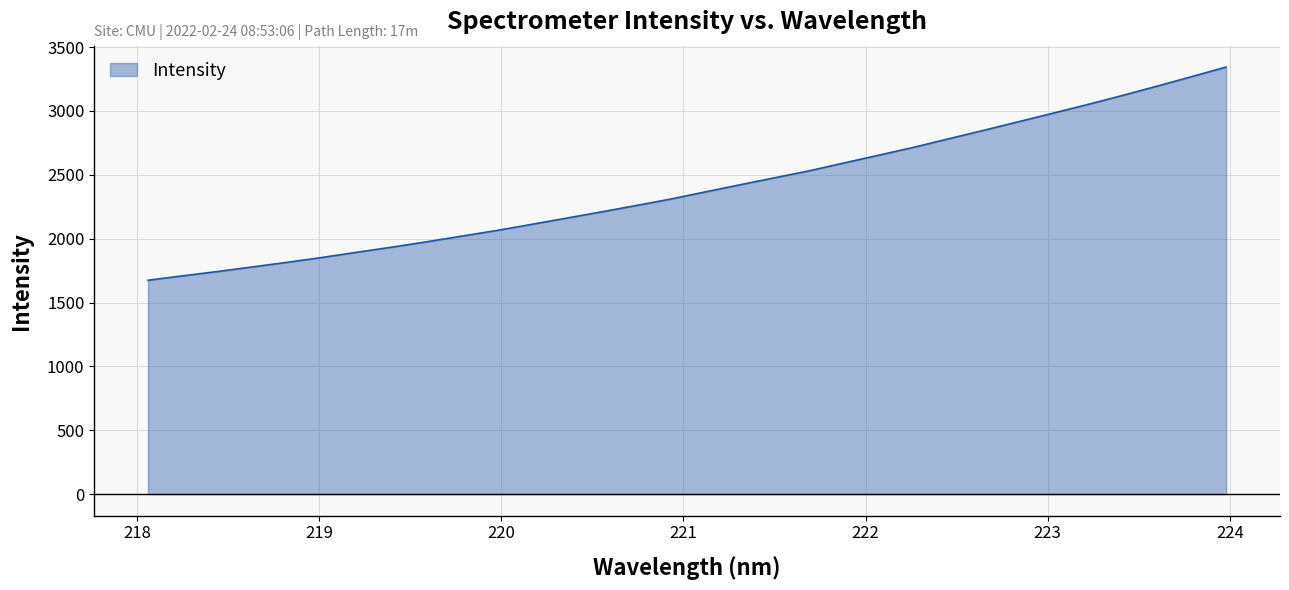

What is the smallest value displayed?

1674.5